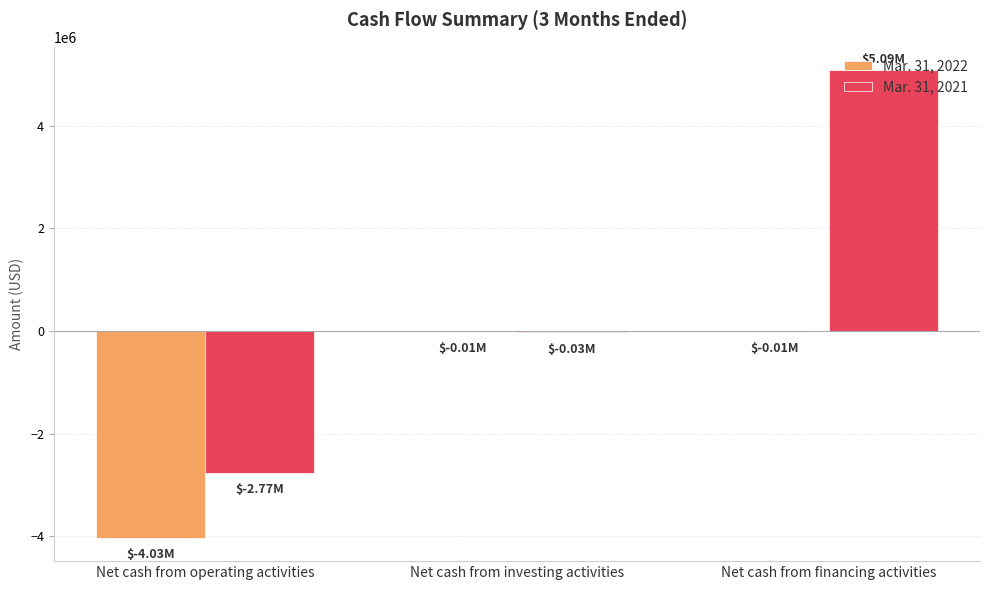

Which category has the highest value in the Mar. 31, 2021 series?

Net cash from financing activities